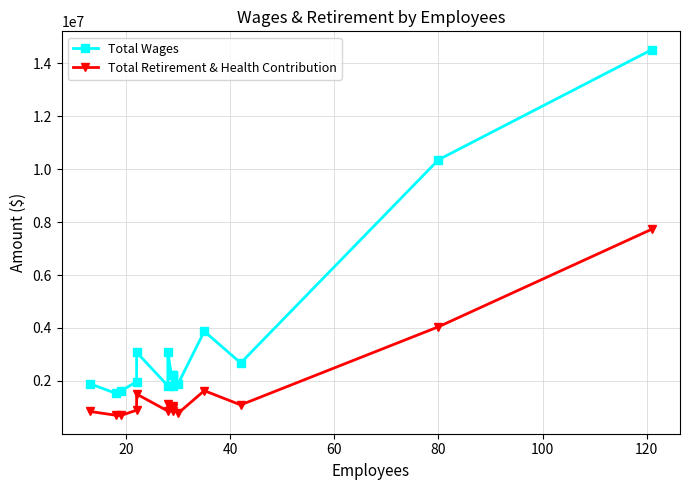

How many distinct data groups are displayed?

2